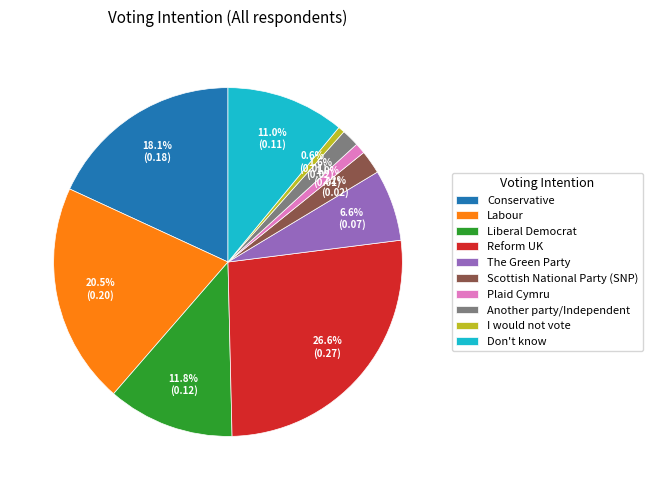

Which slice is the largest?

Reform UK